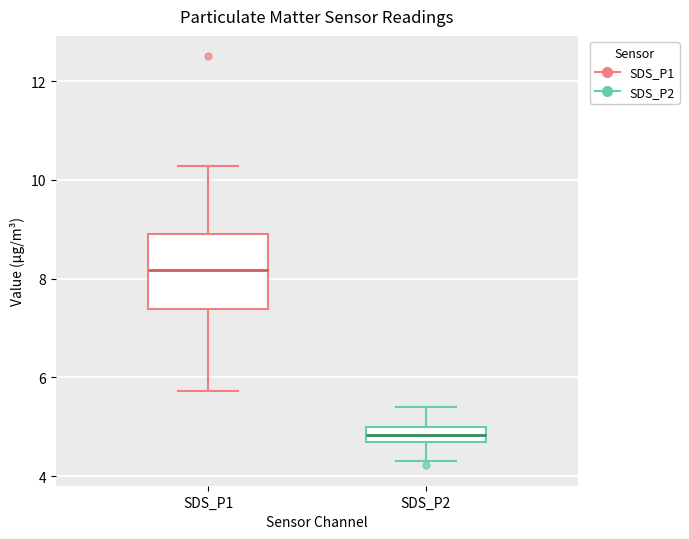

Which box's median line is the highest?

SDS_P1